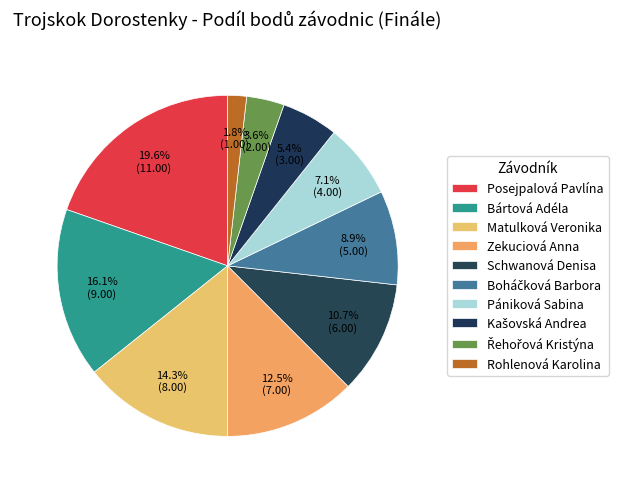

How many segments does this pie chart have?

10